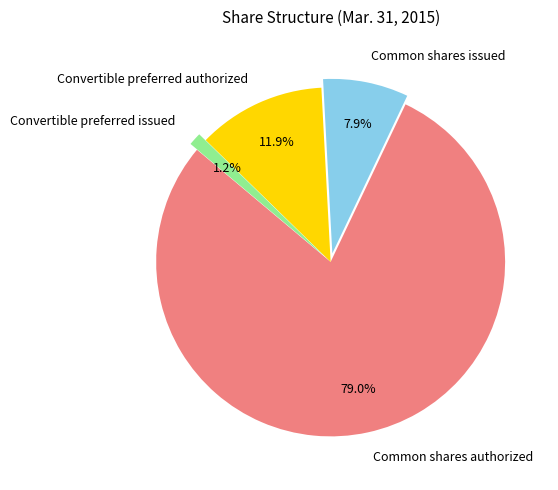

What is the ratio of the value at Common shares authorized to the value at Common shares issued?

10.0